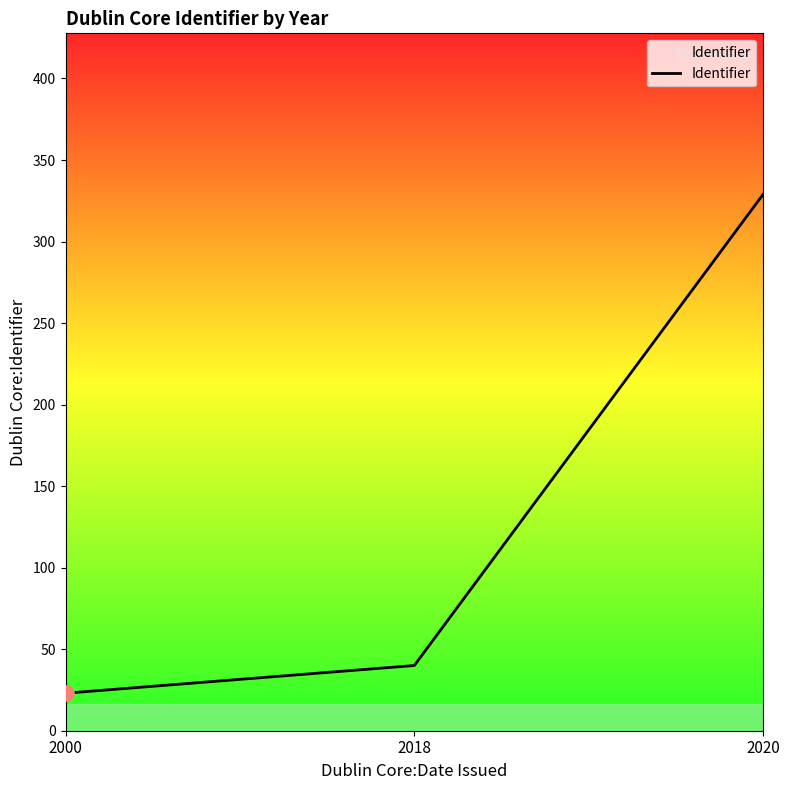

What is the change in value from 2018 to 2020?

+289